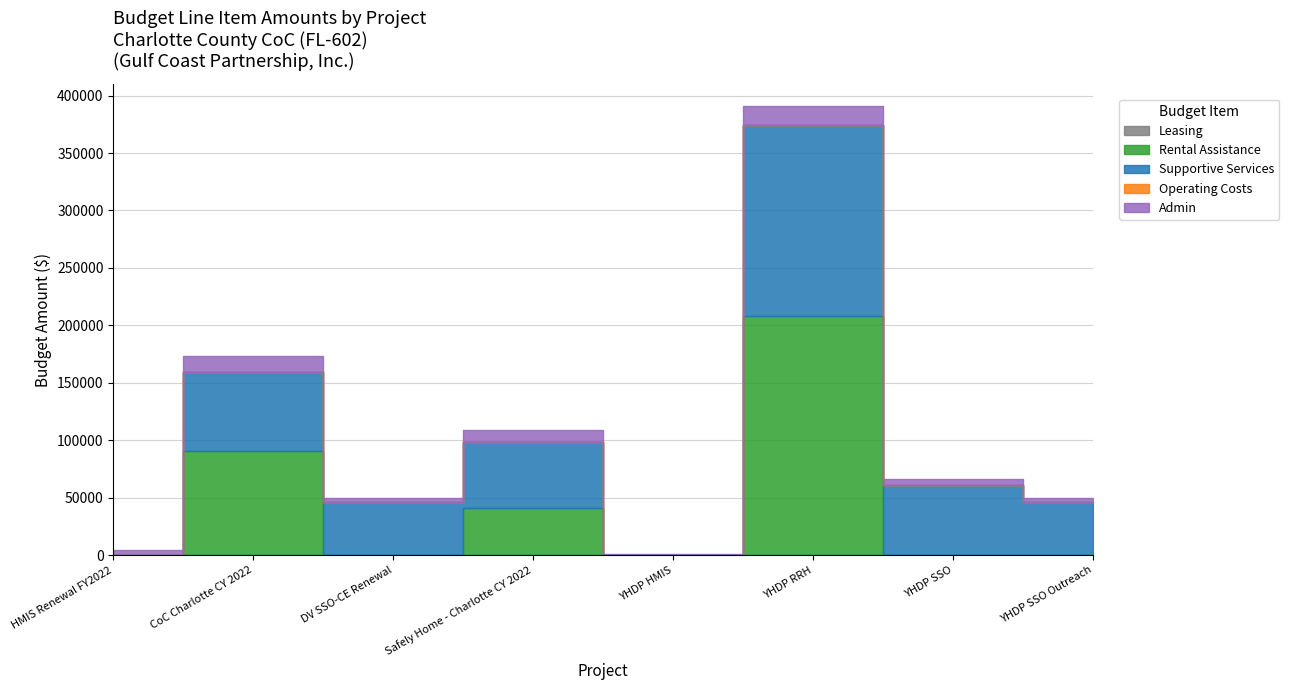

What is the label of the 7th point from the left?

YHDP SSO